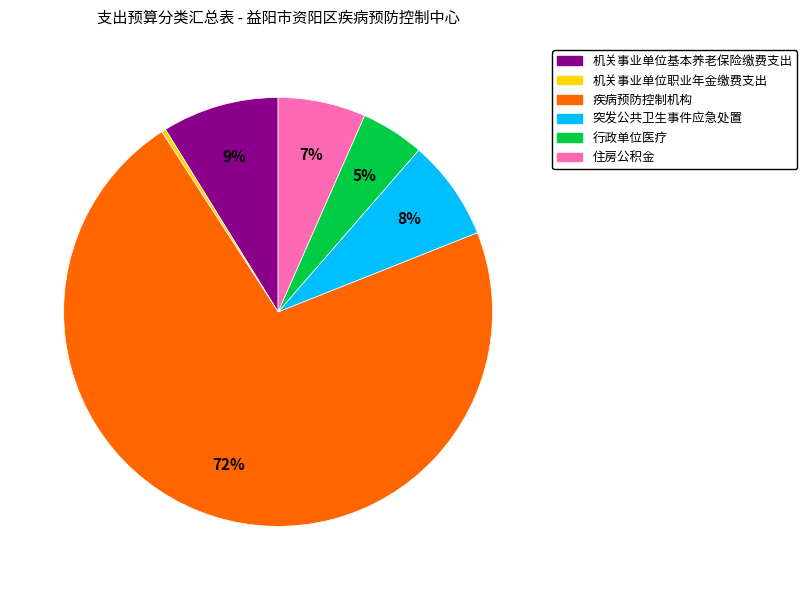

Combined, do 机关事业单位职业年金缴费支出 and 住房公积金 account for over 50%?

No